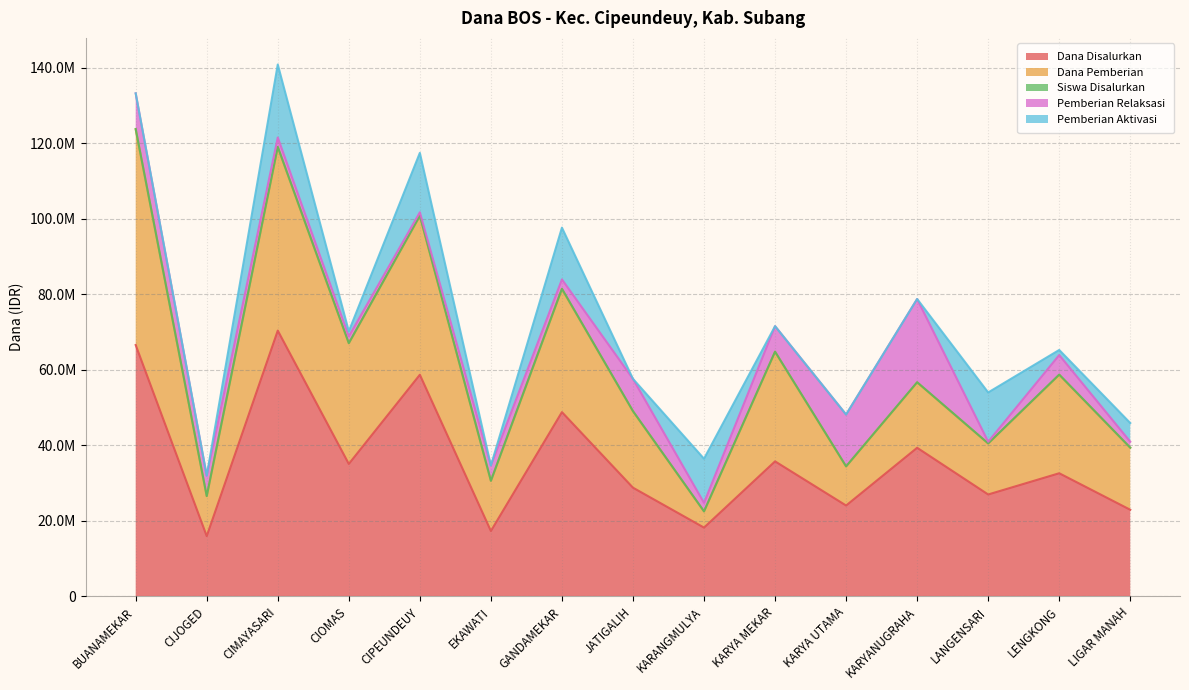

Does the chart display data point markers on the line(s)?

No